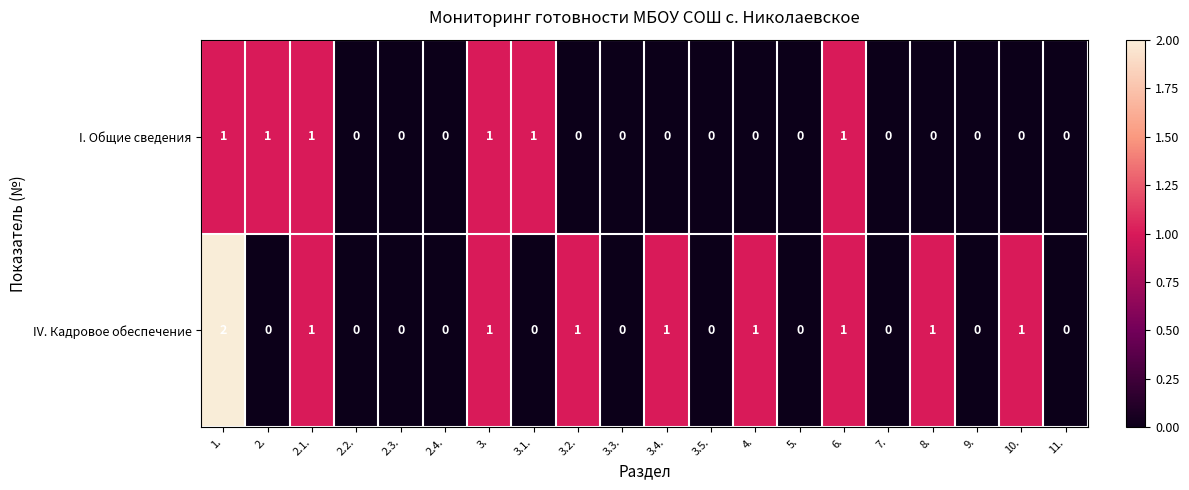

At which category is the sum across all series the highest?

1.